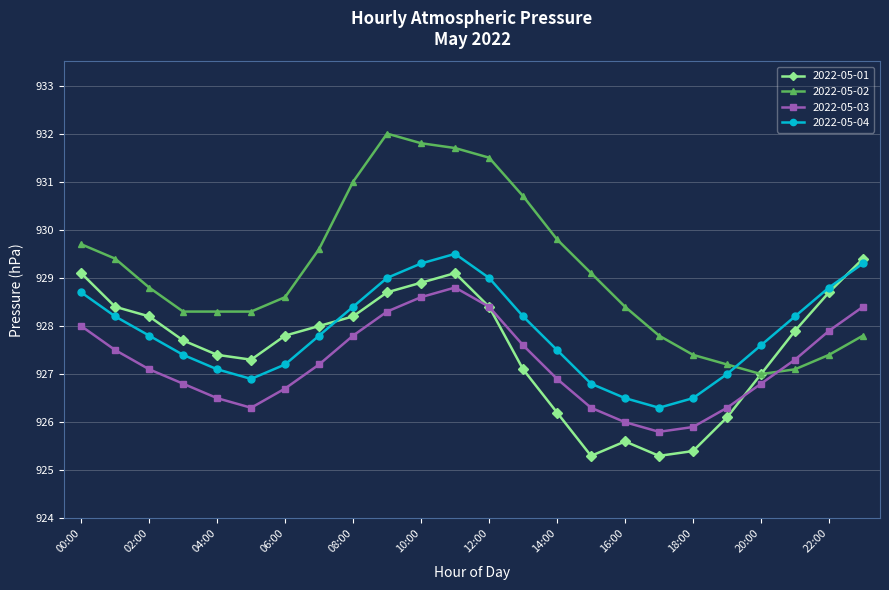

In 2022-05-03, how many points are higher than both neighbors (excluding endpoints)?

1